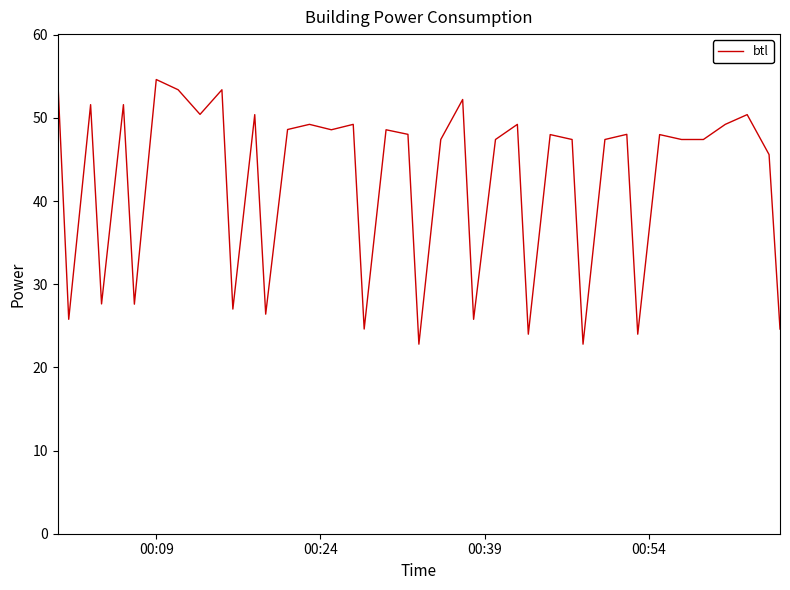

What is the greatest value displayed?

54.6